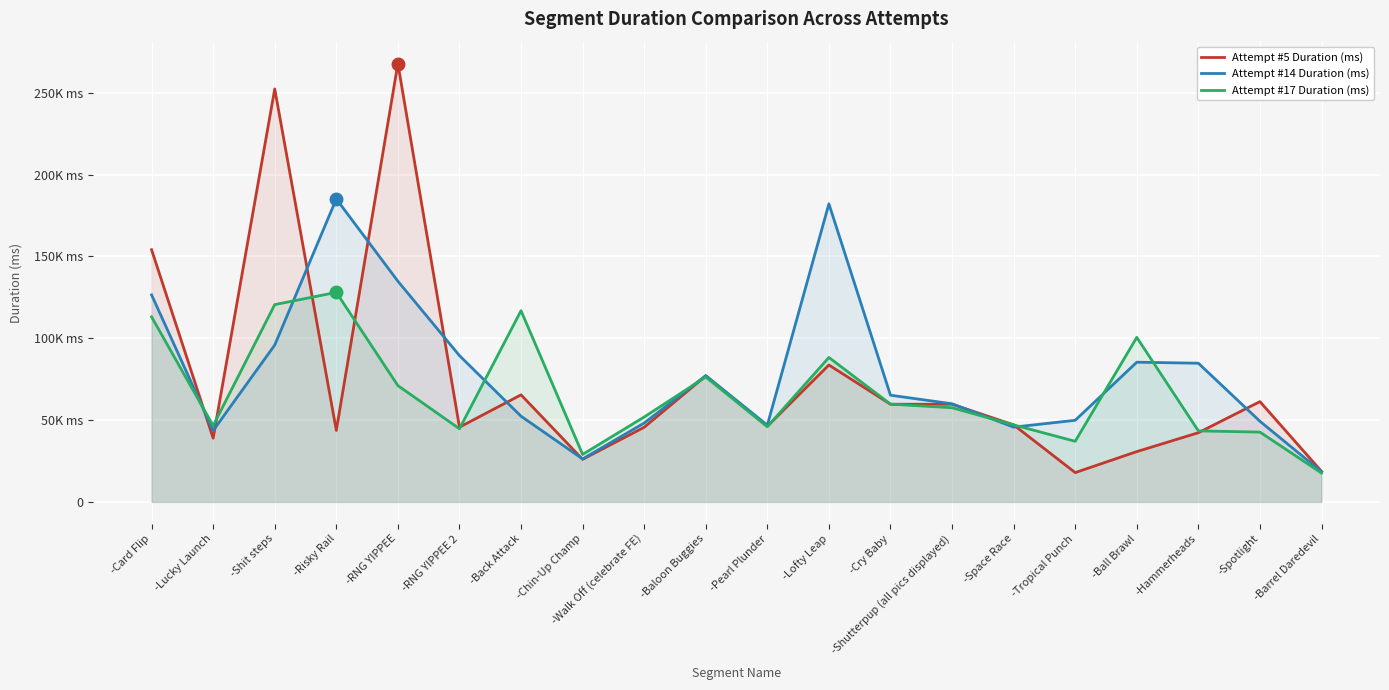

At how many categories does at least one series exceed 228582?

2